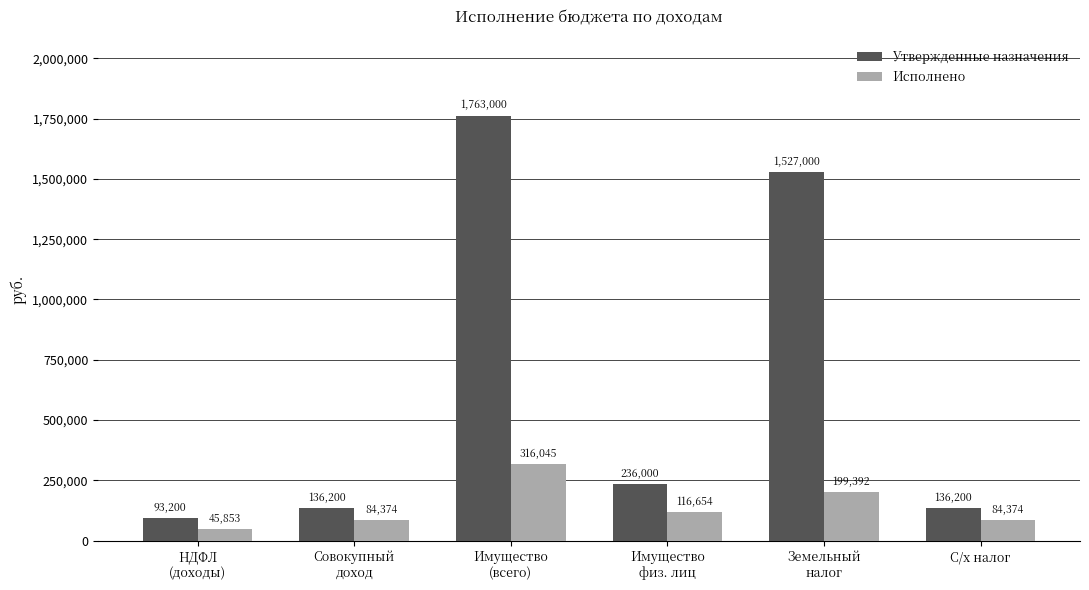

What is the greatest value displayed?

1763000.0